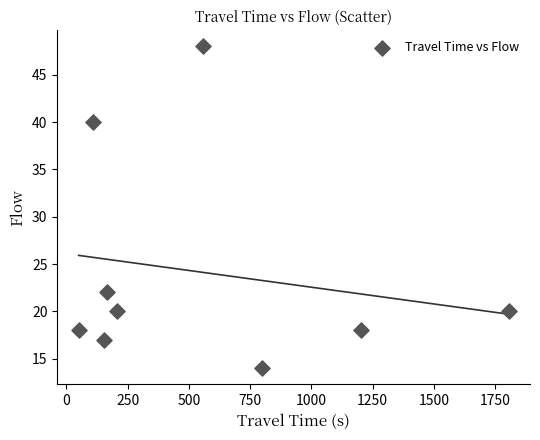

What is the range of X values (max minus min)?

1754